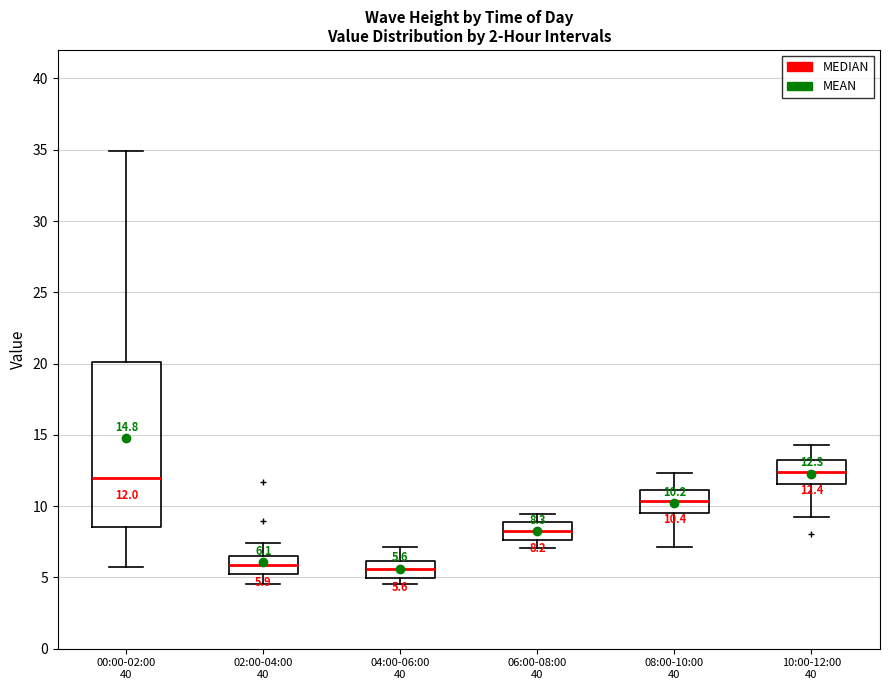

Which box is the tallest, from its lower edge to its upper edge?

00:00-02:00 40